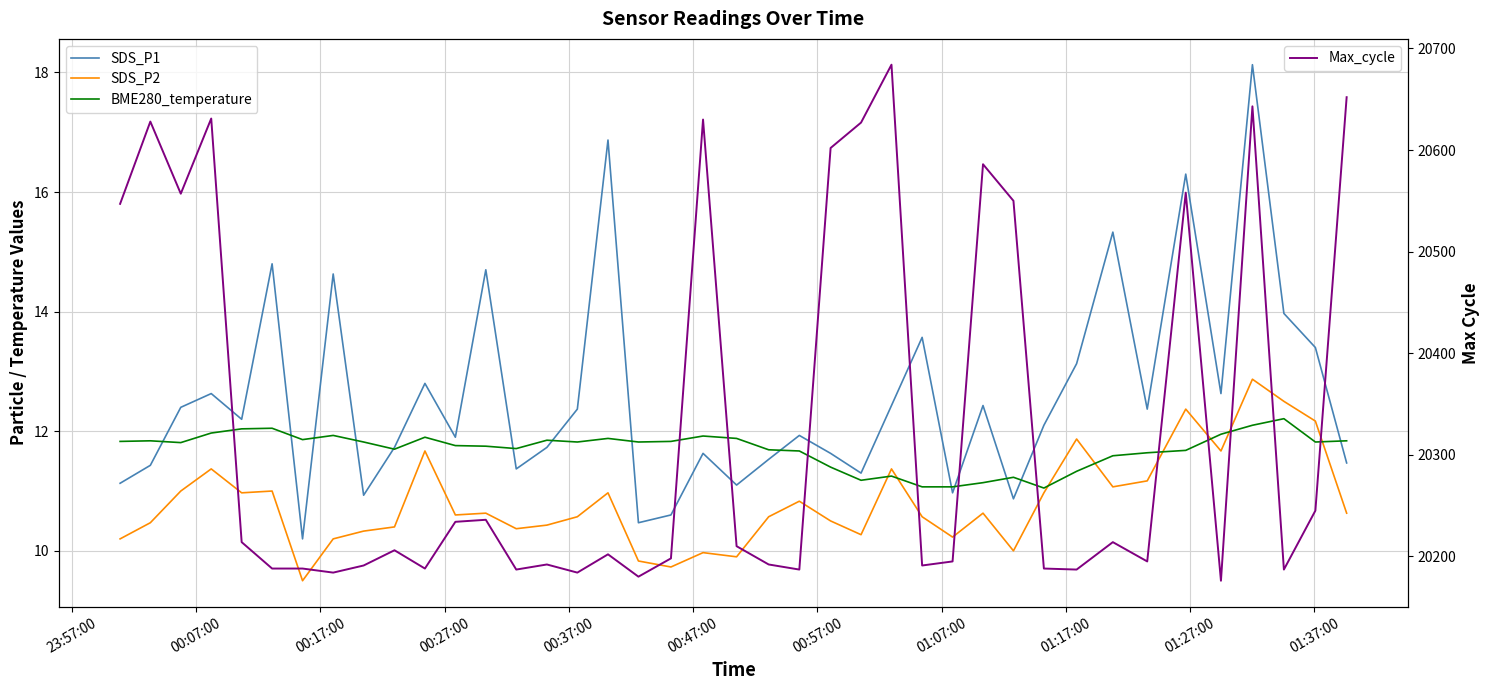

True or false: SDS_P2 and Max_cycle intersect in this chart.

False